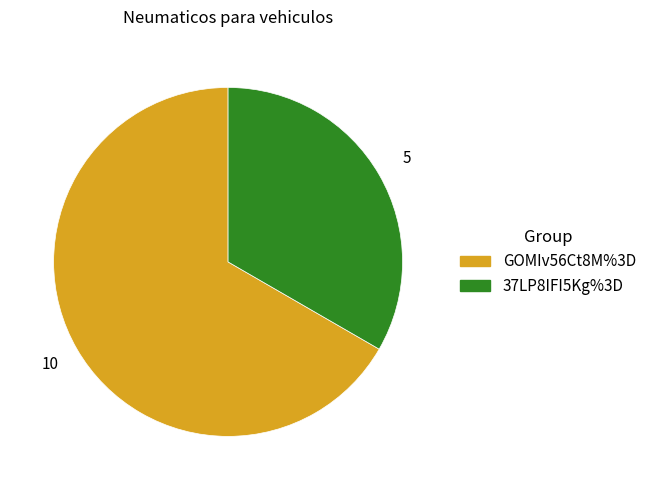

Count the number of slices in the pie.

2